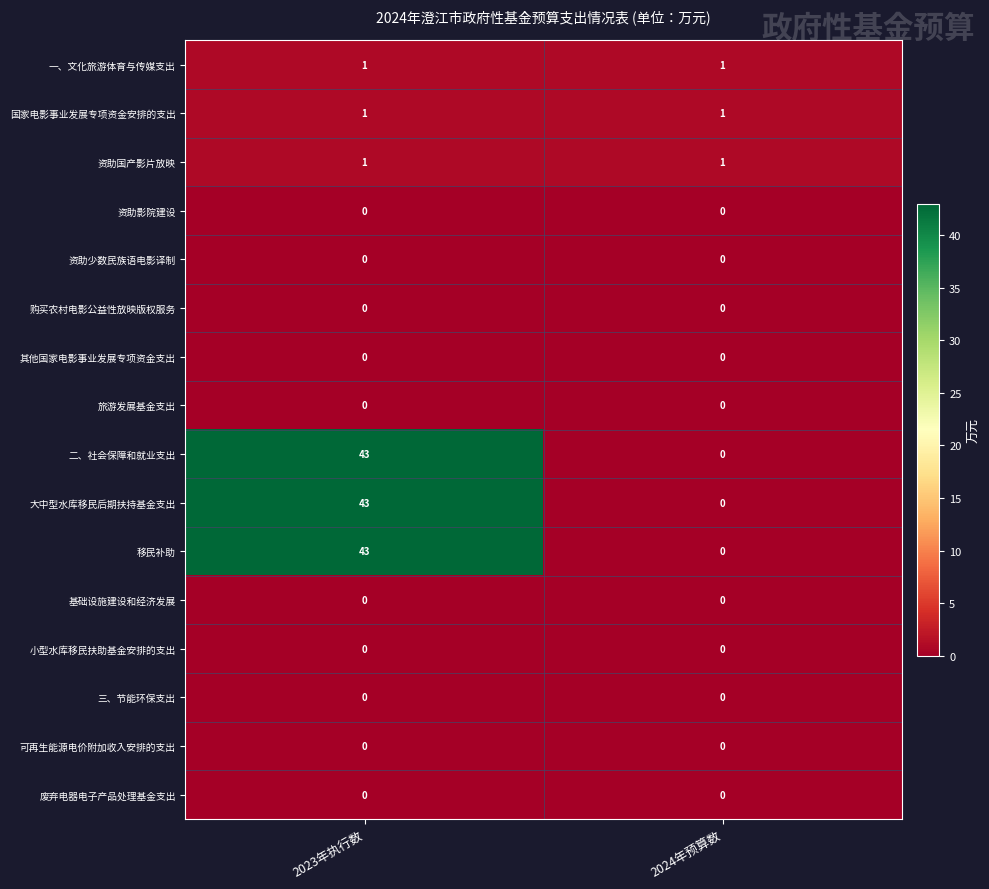

True or false: 大中型水库移民后期扶持基金支出 has a value of 0 at 2024年预算数.

True